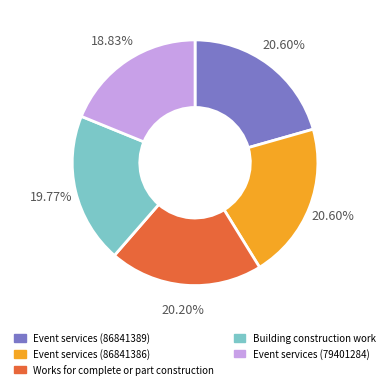

Is the sum of Works for complete or part construction and Event services (86841386) greater than half?

No